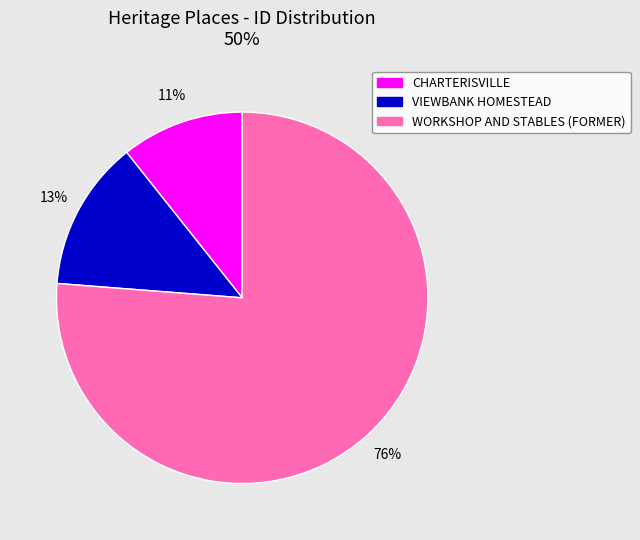

Is it true that VIEWBANK HOMESTEAD is 13% of the pie?

True